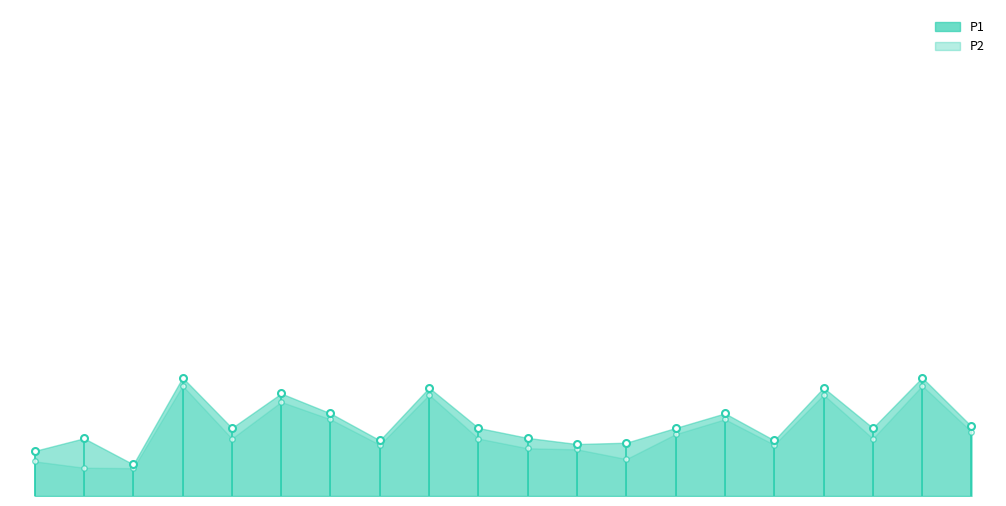

What is the total value across all series at 06:30?

14.7